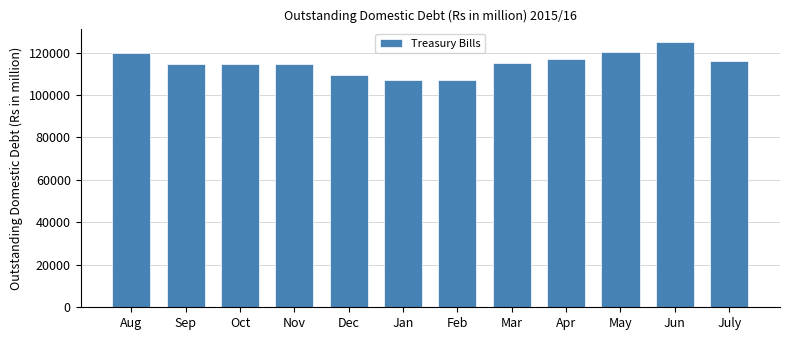

What is the change in value from Sep to Dec?

-5150.0